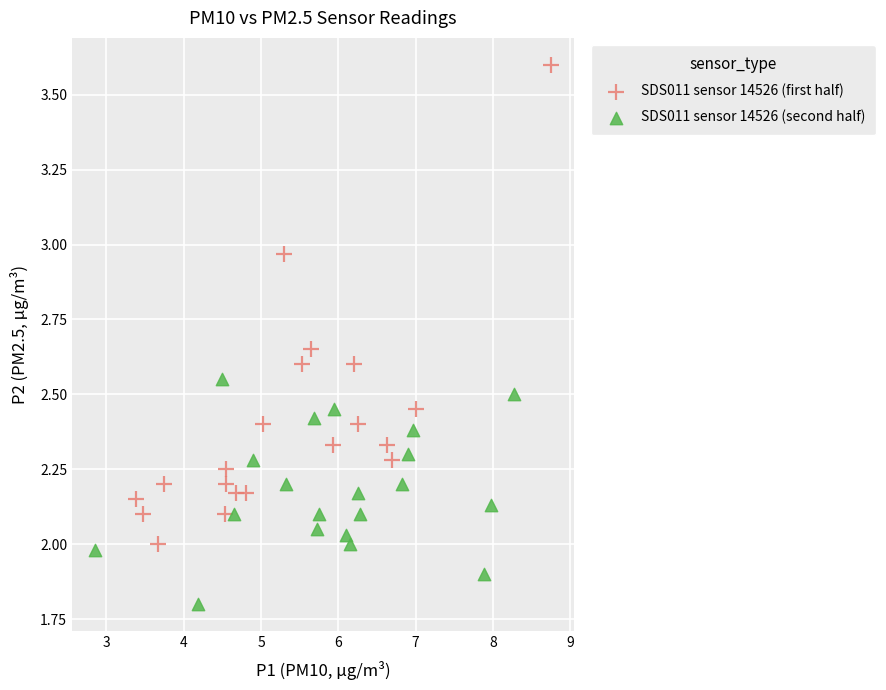

Which series contains the highest Y value?

SDS011 sensor 14526 (first half)